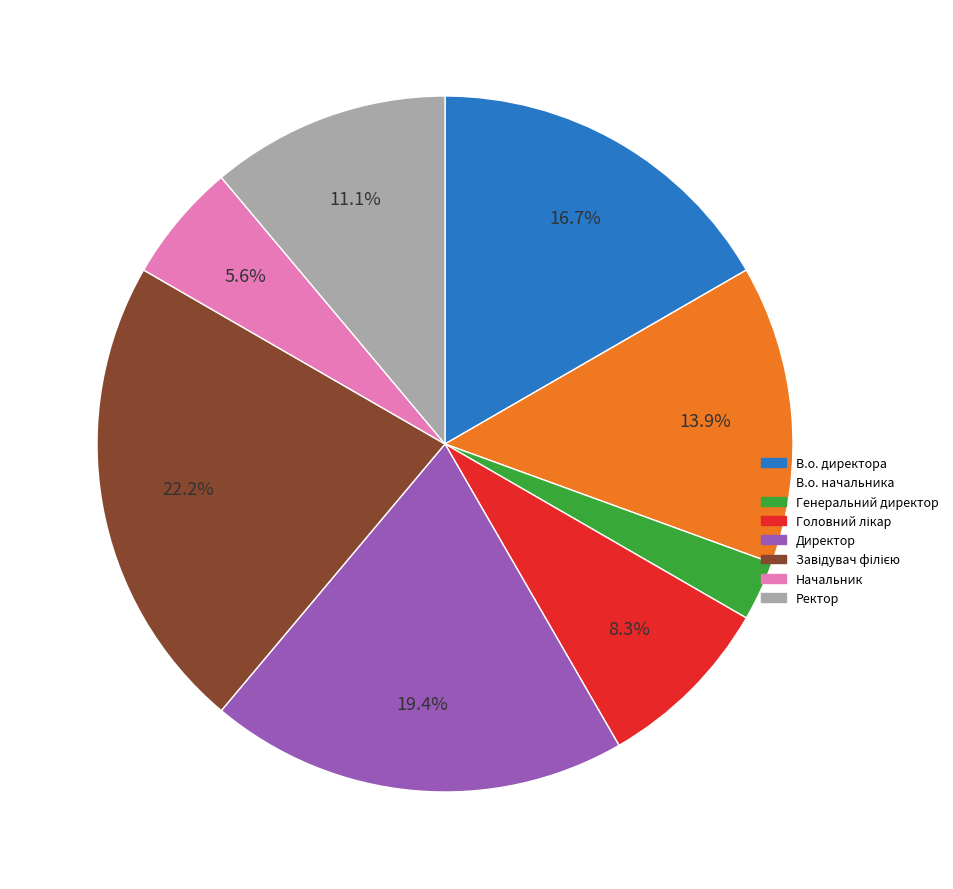

To the nearest percent, what is the difference between the largest and smallest slice percentages?

19%